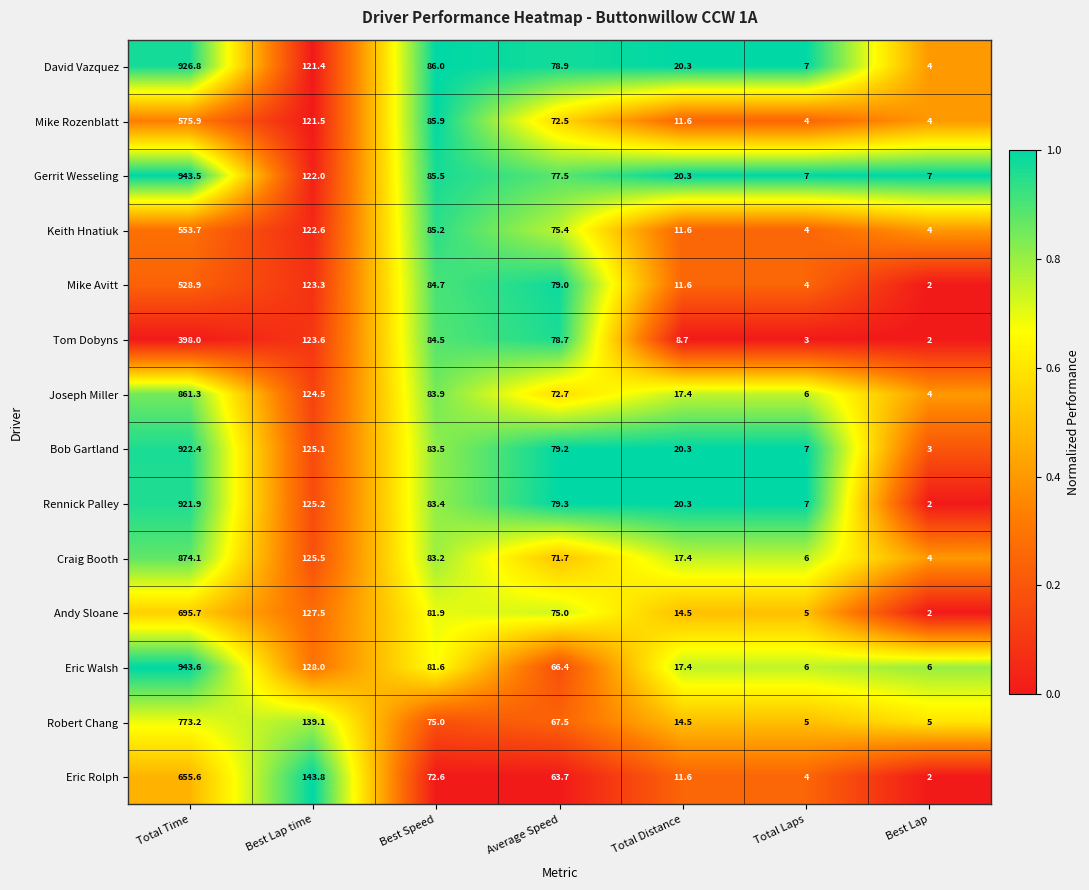

What is the average value of the Bob Gartland series?

177.2